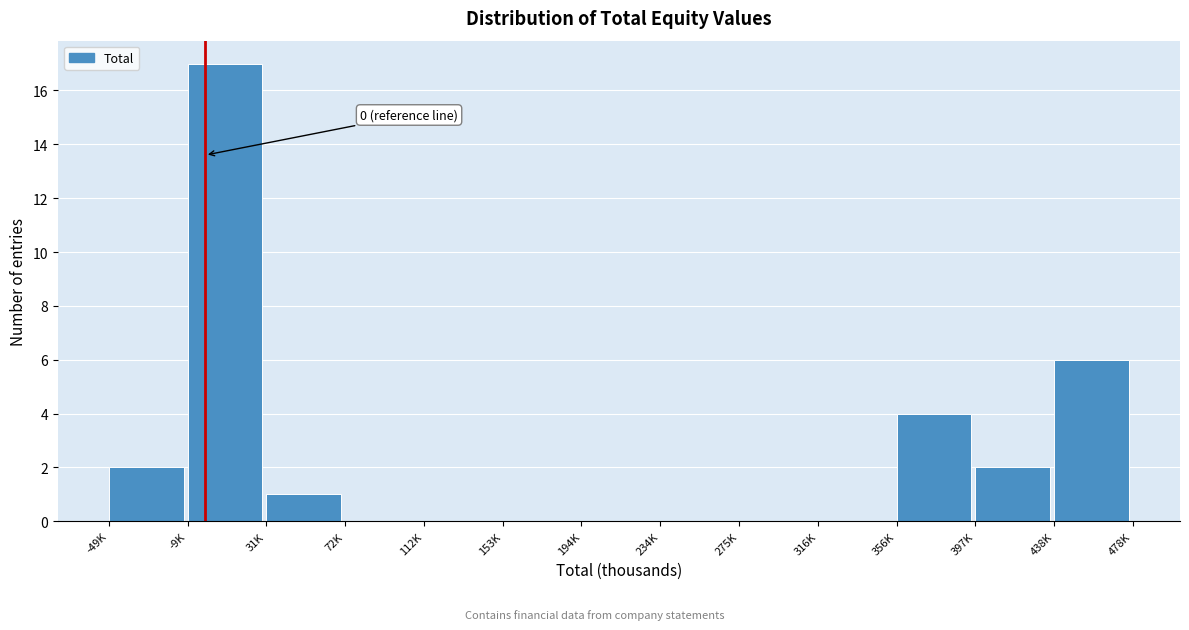

Reading right to left, list all the values displayed in this chart.

438K=6	397K=2	356K=4	316K=0	275K=0	234K=0	194K=0	153K=0	112K=0	72K=0	31K=1	-9K=17	-49K=2